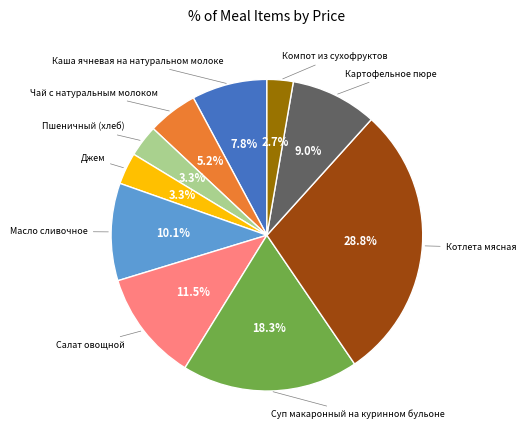

How many segments does this pie chart have?

10